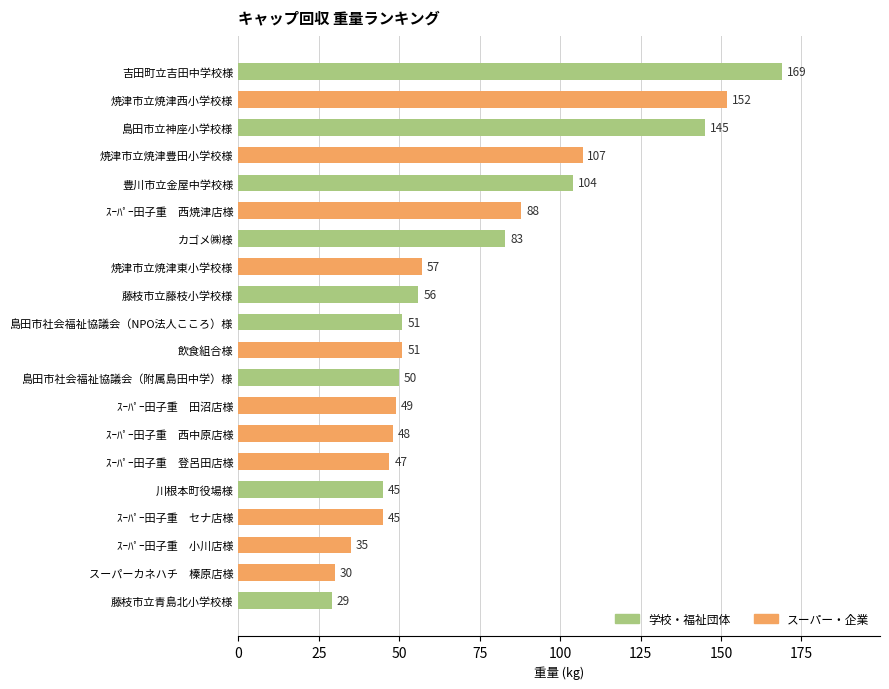

Approximately how many times larger is the value at カゴメ㈱様 compared to 藤枝市立藤枝小学校様?

1.5